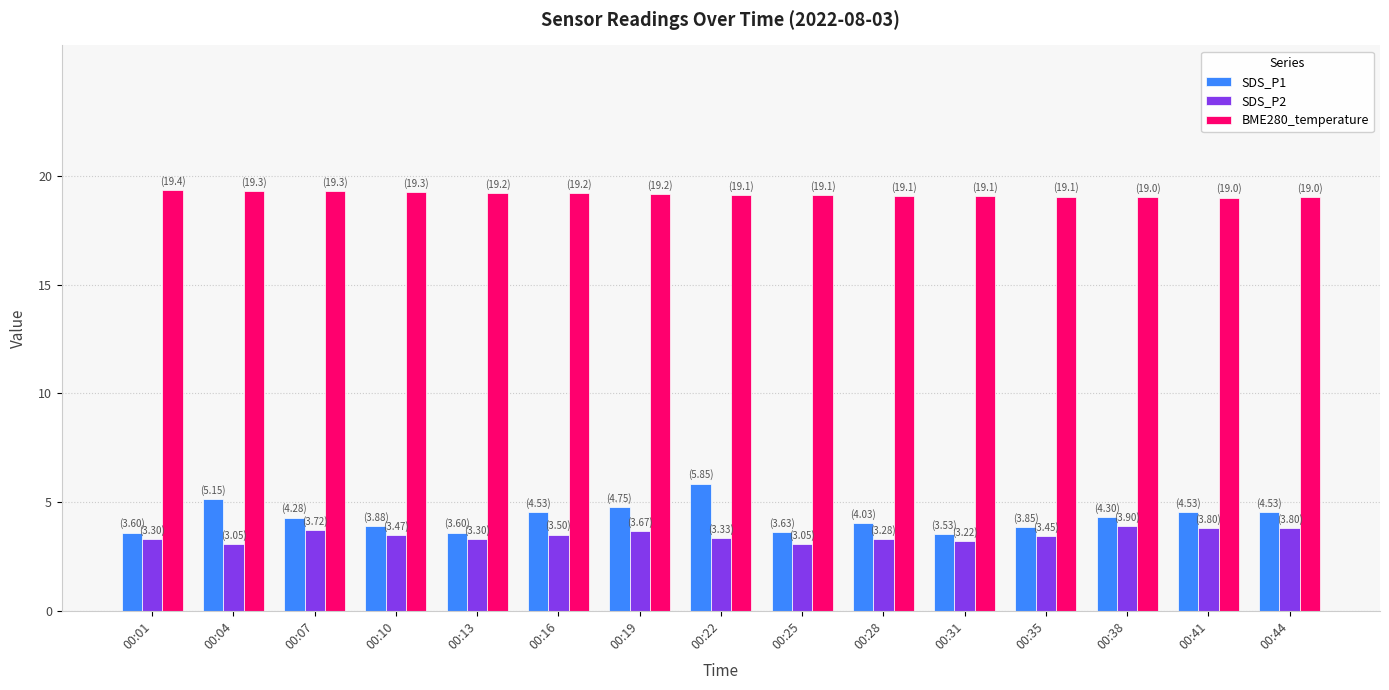

What is the sum of all SDS_P2 values?

51.8